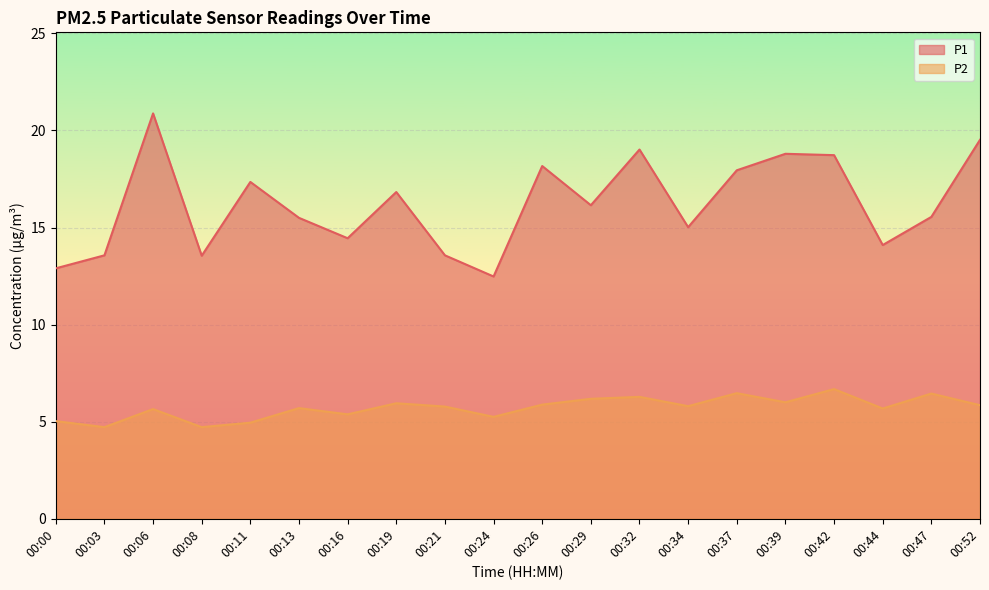

What is the value of the P1 point at the 1st from the left?

12.9